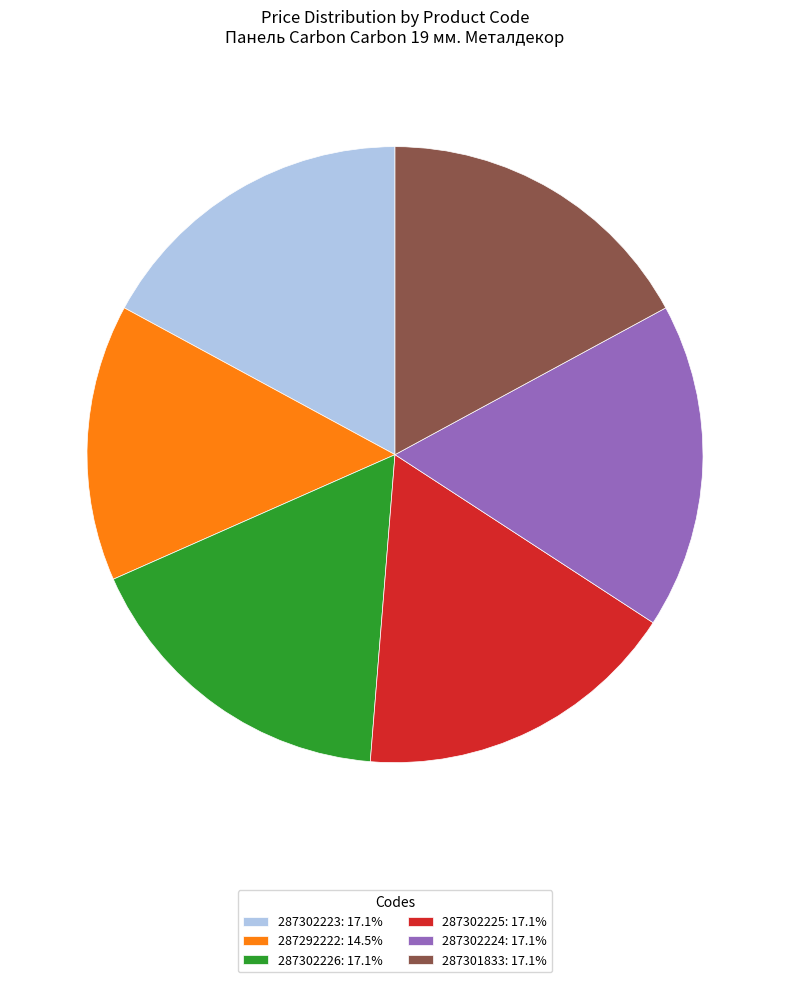

Is 287302223 the majority of the pie?

No